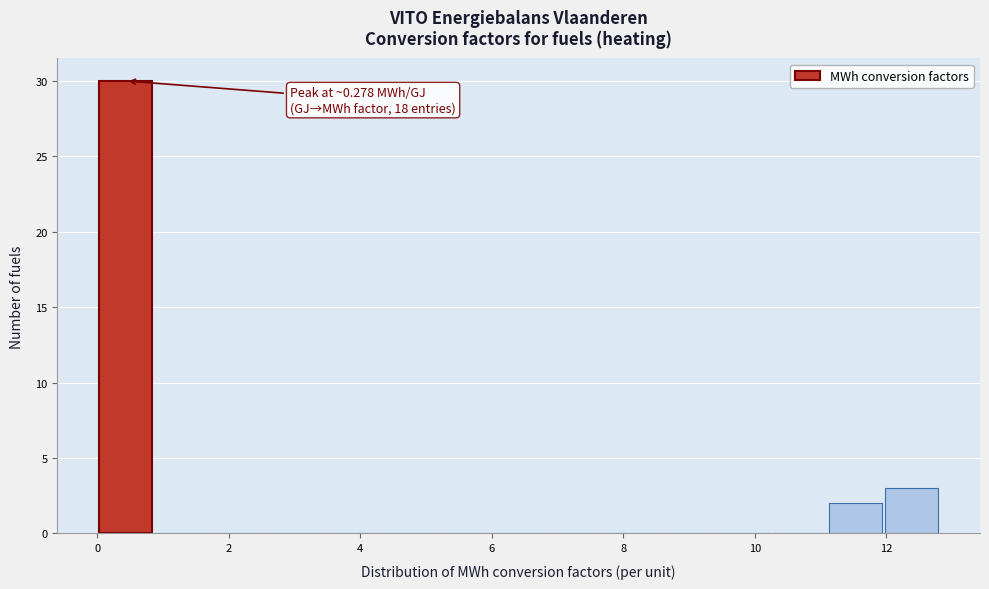

Which range on the x-axis has the tallest bar?

0.0 to 0.8